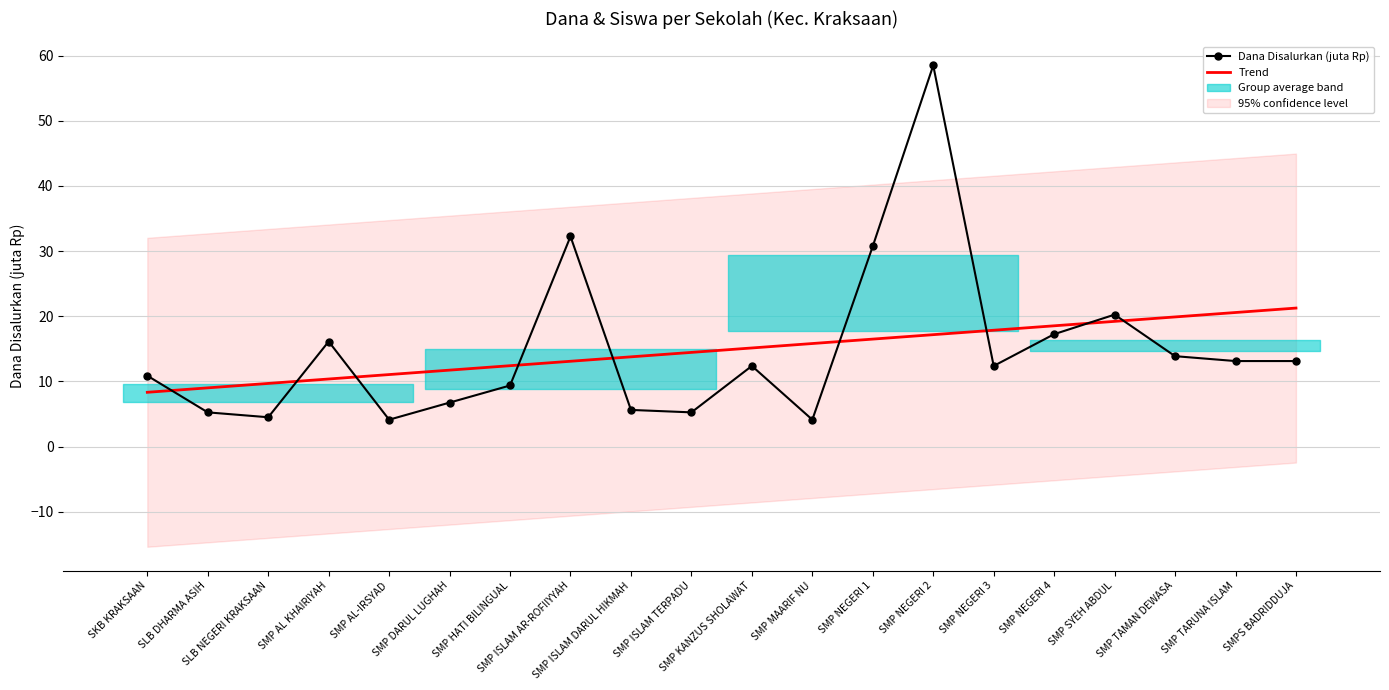

Reading right to left, transcribe all the data shown in this chart.

Dana Disalurkan (juta Rp): SMPS BADRIDDUJA=13.1	SMP TARUNA ISLAM=13.1	SMP TAMAN DEWASA=13.9	SMP SYEH ABDUL=20.2	SMP NEGERI 4=17.2	SMP NEGERI 3=12.4	SMP NEGERI 2=58.5	SMP NEGERI 1=30.8	SMP MAARIF NU=4.1	SMP KANZUS SHOLAWAT=12.4	SMP ISLAM TERPADU=5.2	SMP ISLAM DARUL HIKMAH=5.6	SMP ISLAM AR-ROFIIYYAH=32.2	SMP HATI BILINGUAL=9.4	SMP DARUL LUGHAH=6.8	SMP AL-IRSYAD=4.1	SMP AL KHAIRIYAH=16.1	SLB NEGERI KRAKSAAN=4.5	SLB DHARMA ASIH=5.2	SKB KRAKSAAN=10.9
Trend: SMPS BADRIDDUJA=21.3	SMP TARUNA ISLAM=20.6	SMP TAMAN DEWASA=19.9	SMP SYEH ABDUL=19.2	SMP NEGERI 4=18.5	SMP NEGERI 3=17.9	SMP NEGERI 2=17.2	SMP NEGERI 1=16.5	SMP MAARIF NU=15.8	SMP KANZUS SHOLAWAT=15.1	SMP ISLAM TERPADU=14.5	SMP ISLAM DARUL HIKMAH=13.8	SMP ISLAM AR-ROFIIYYAH=13.1	SMP HATI BILINGUAL=12.4	SMP DARUL LUGHAH=11.7	SMP AL-IRSYAD=11.1	SMP AL KHAIRIYAH=10.4	SLB NEGERI KRAKSAAN=9.7	SLB DHARMA ASIH=9.0	SKB KRAKSAAN=8.3